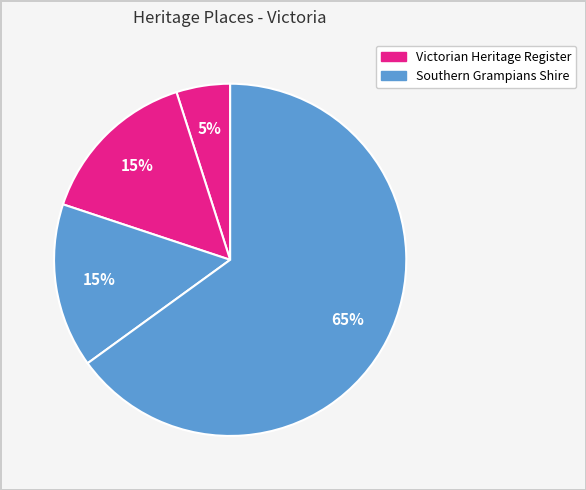

How many slices are in this pie chart?

4